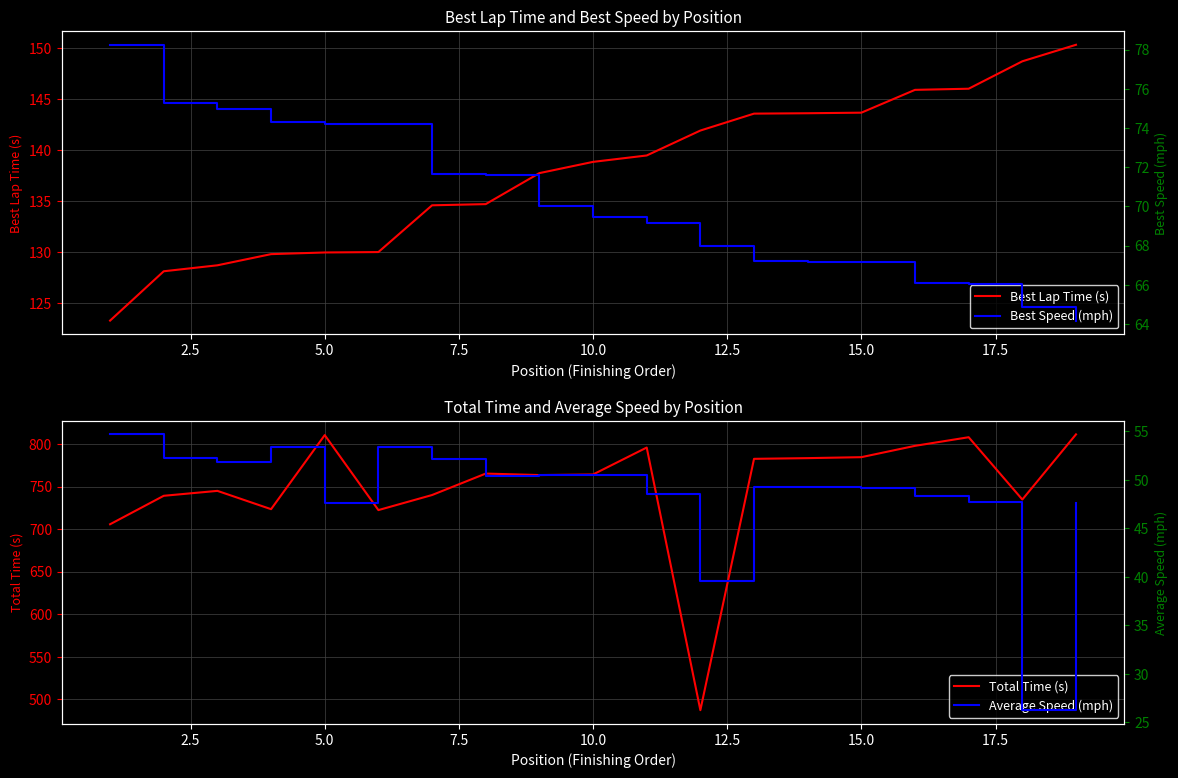

True or false: Average Speed (mph) and Best Lap Time (s) intersect in this chart.

False